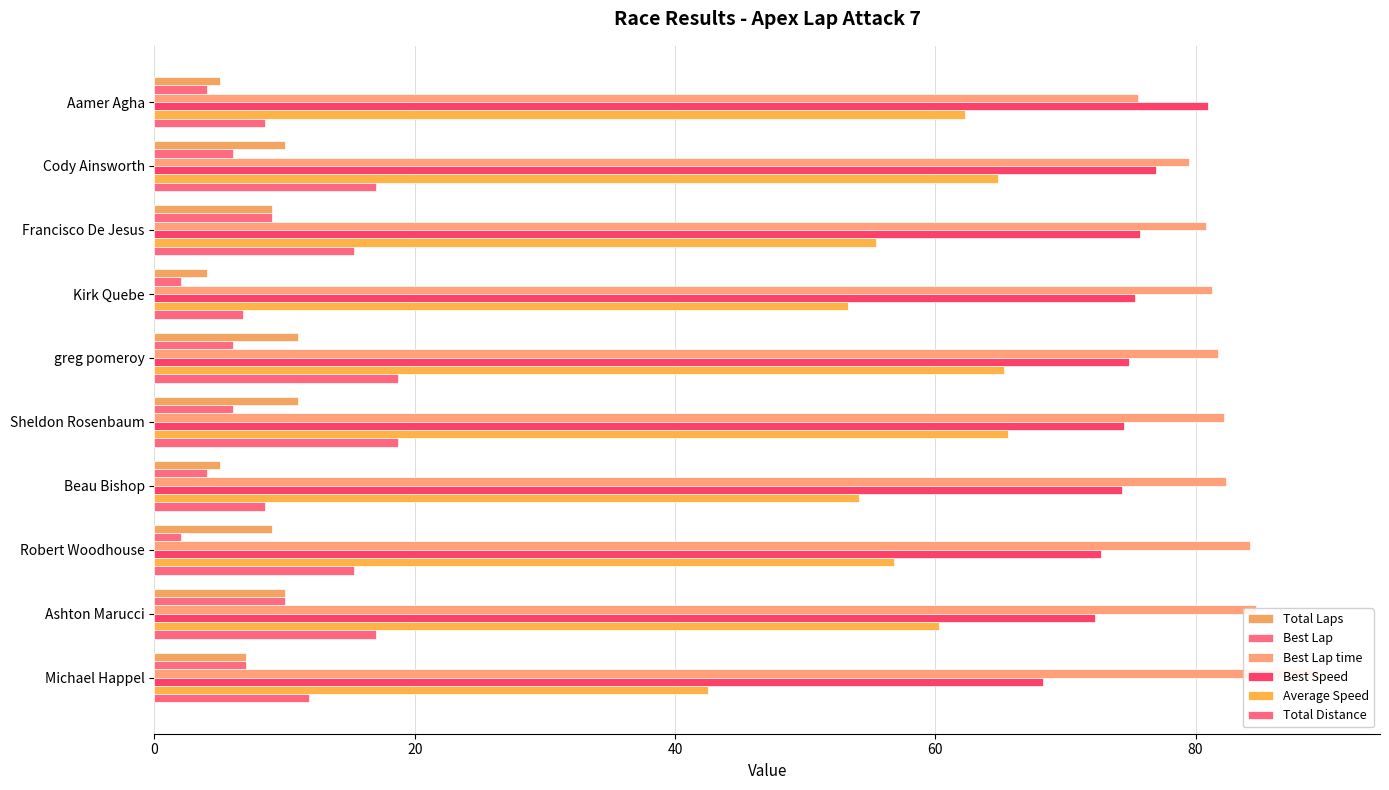

Reading left to right, transcribe all the data shown in this chart.

Total Laps: 5.0	10.0	9.0	4.0	11.0	11.0	5.0	9.0	10.0	7.0
Best Lap: 4.0	6.0	9.0	2.0	6.0	6.0	4.0	2.0	10.0	7.0
Best Lap time: 75.6	79.5	80.8	81.2	81.7	82.2	82.3	84.2	84.7	89.7
Best Speed: 81.0	77.0	75.7	75.3	74.9	74.5	74.4	72.7	72.3	68.2
Average Speed: 62.2	64.8	55.4	53.3	65.3	65.6	54.1	56.8	60.3	42.6
Total Distance: 8.5	17.0	15.3	6.8	18.7	18.7	8.5	15.3	17.0	11.9